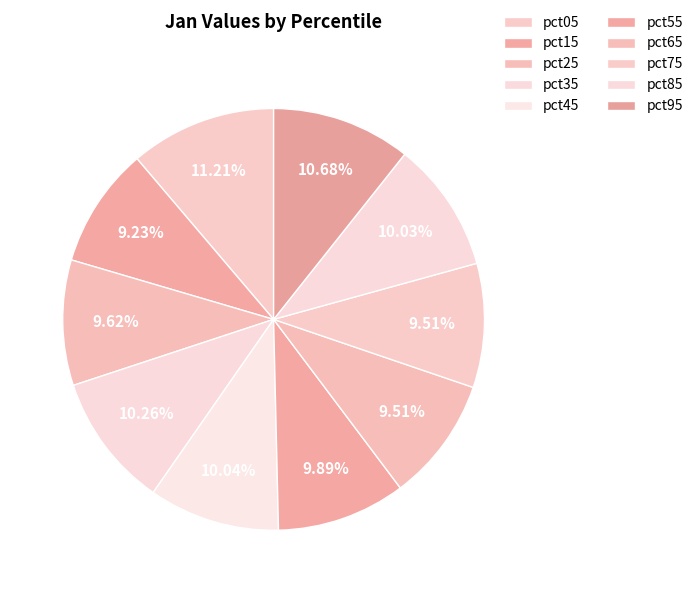

Between pct05 and pct45, which is larger?

pct05